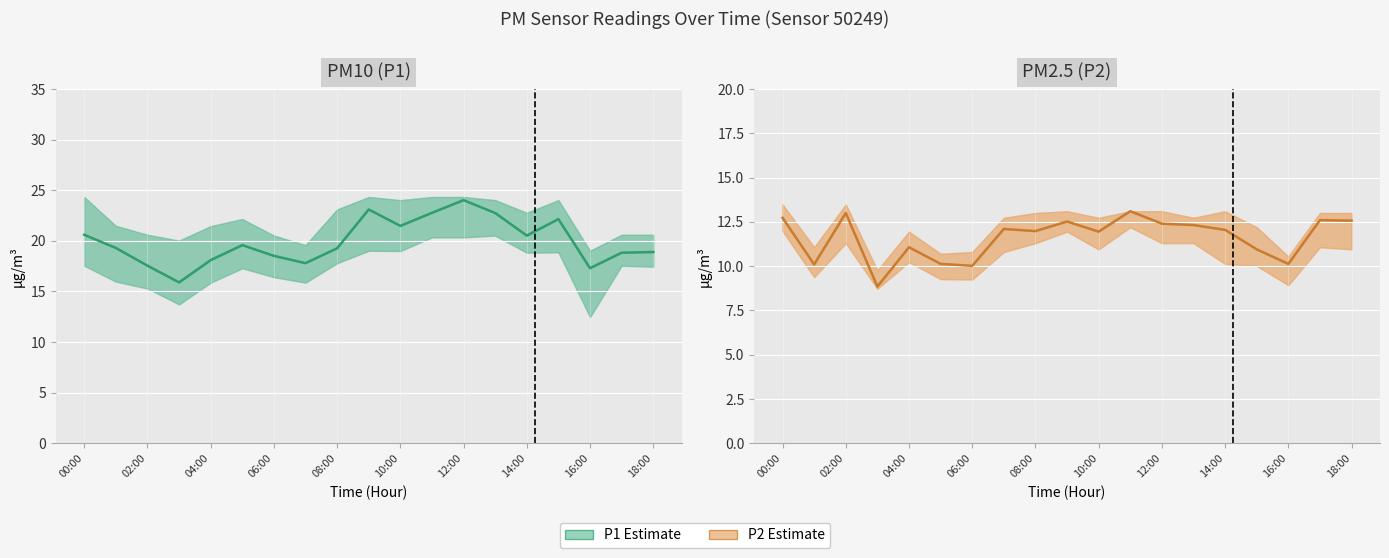

What is the highest value of the P2 Estimate series?

13.1